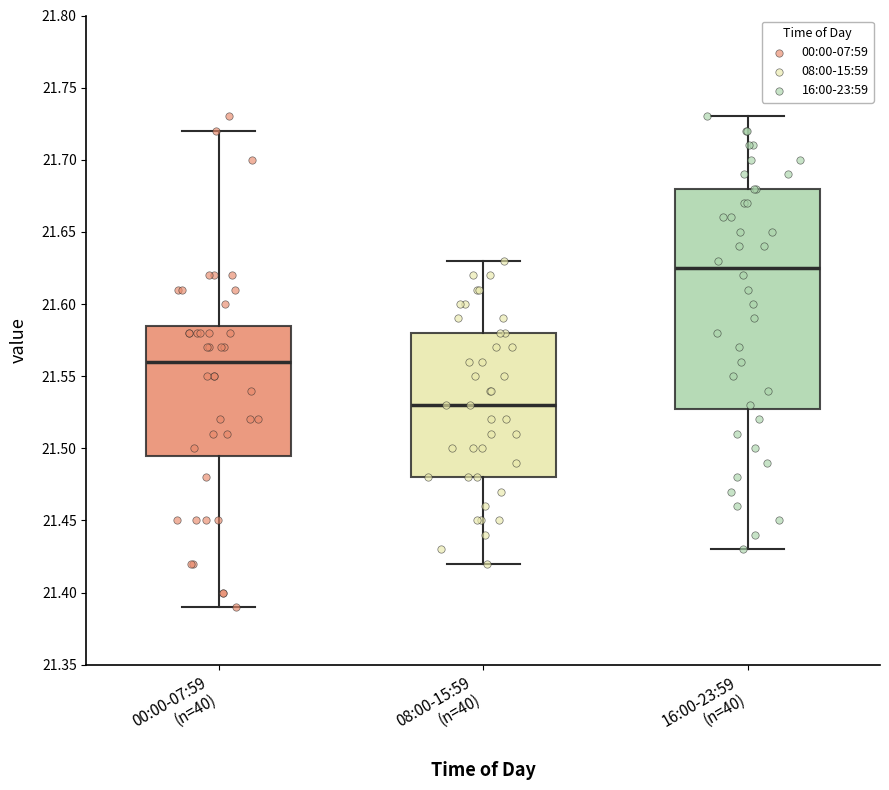

Which box is the tallest, from its lower edge to its upper edge?

16:00-23:59 (n=40)